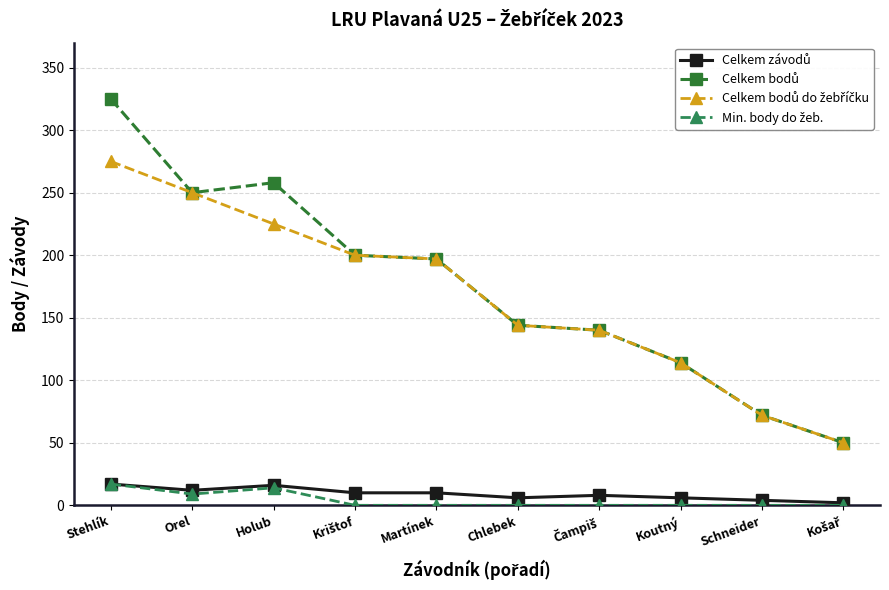

Does the chart have visible grid lines?

Yes